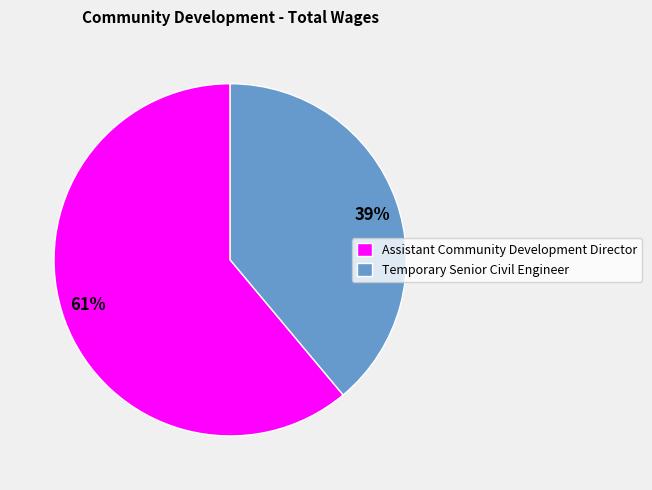

Which has a higher value, Assistant Community Development Director or Temporary Senior Civil Engineer?

Assistant Community Development Director